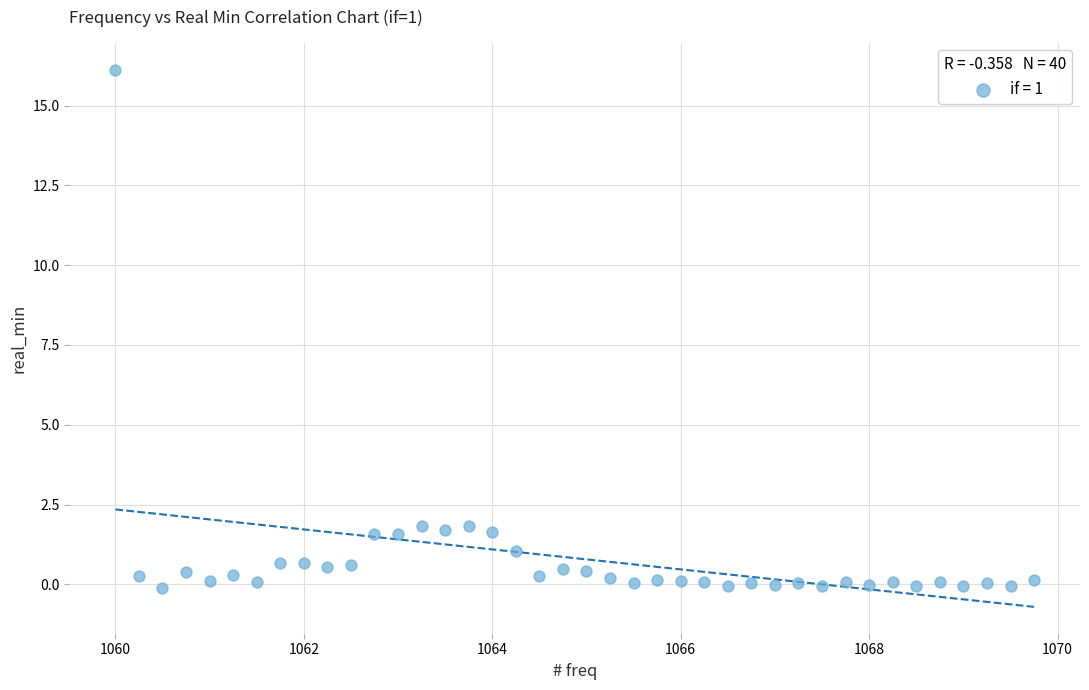

What is the range of X values (max minus min)?

9.8